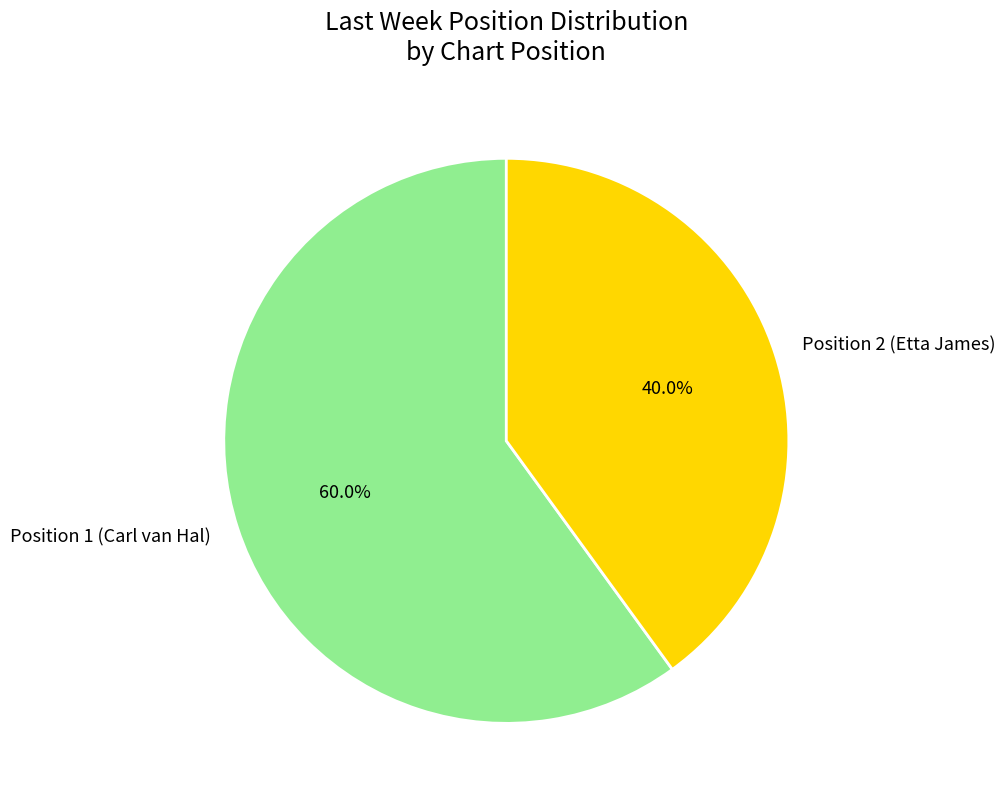

Which has a higher value, Position 2 (Etta James) or Position 1 (Carl van Hal)?

Position 1 (Carl van Hal)